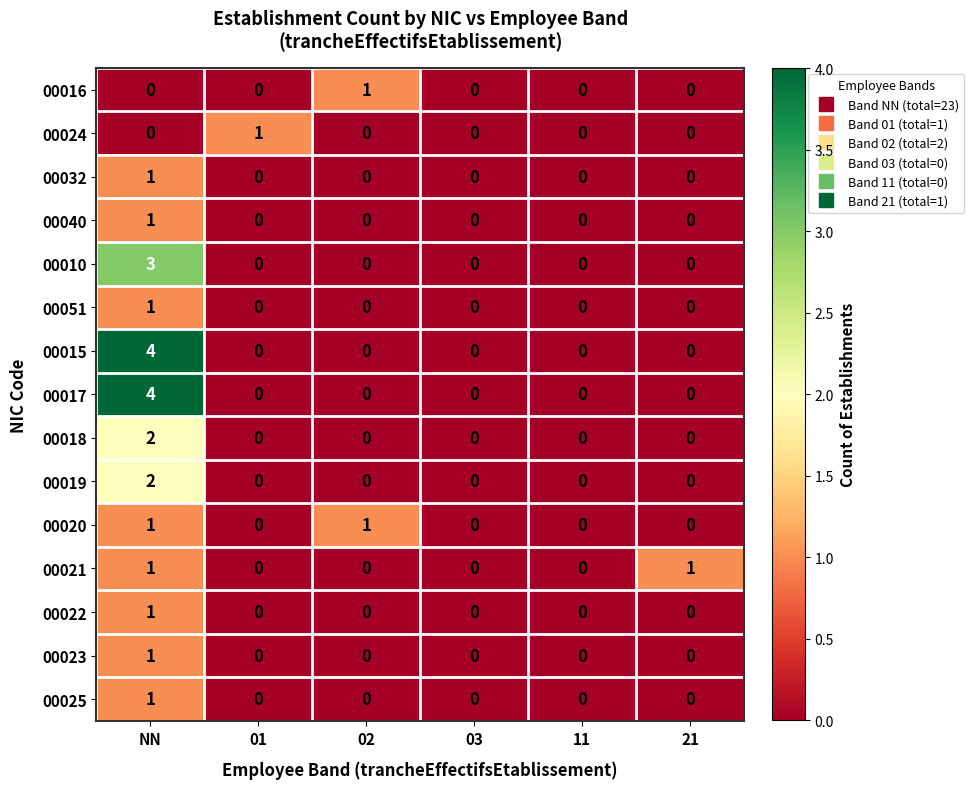

How many values in 00017 are above zero?

1